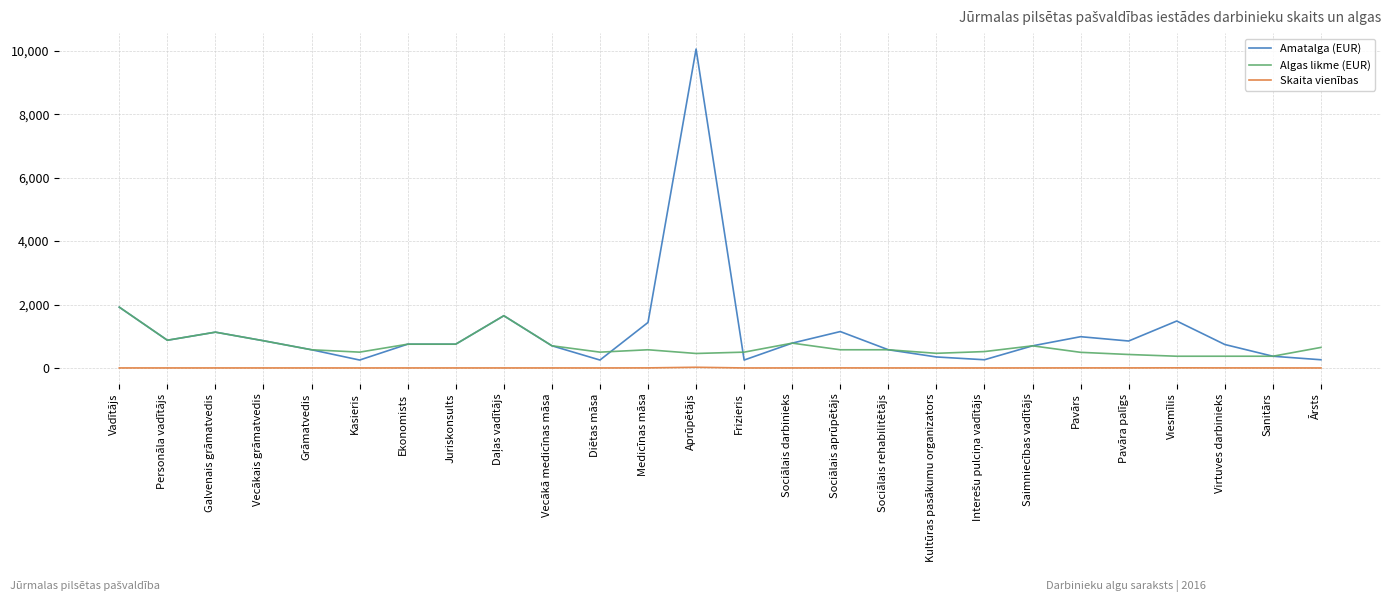

The value of Amatalga (EUR) at Kultūras pasākumu organizators is 347.0. True or false?

True